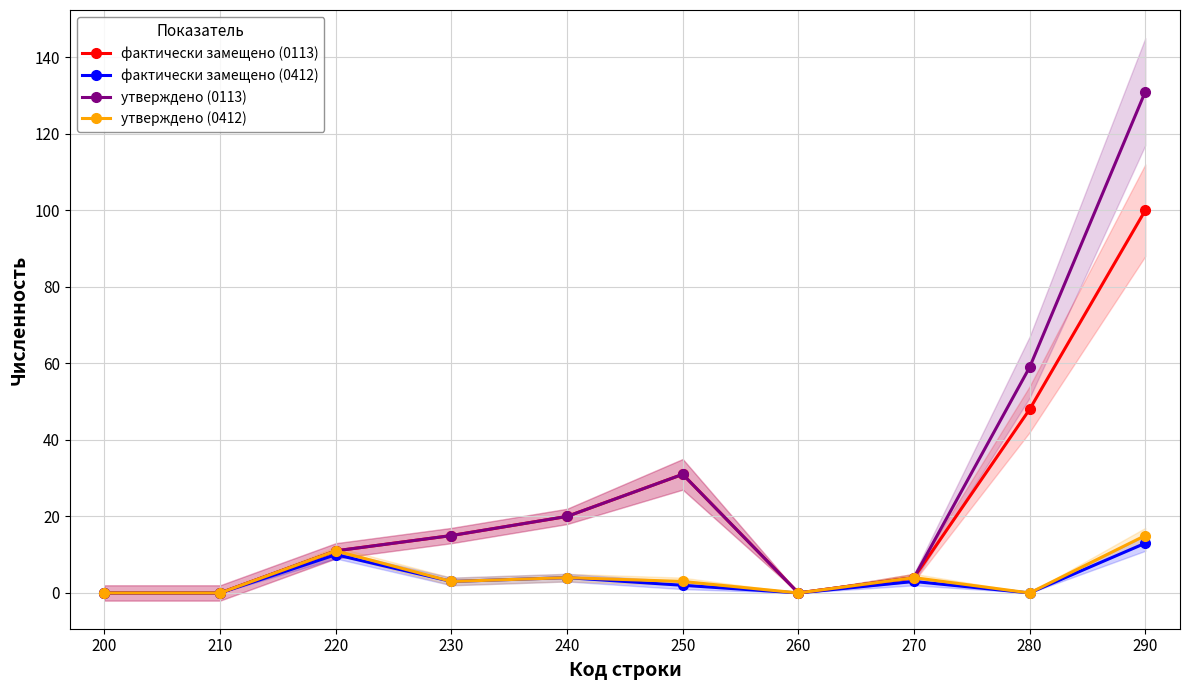

True or false: утверждено (0412) and фактически замещено (0113) intersect in this chart.

False